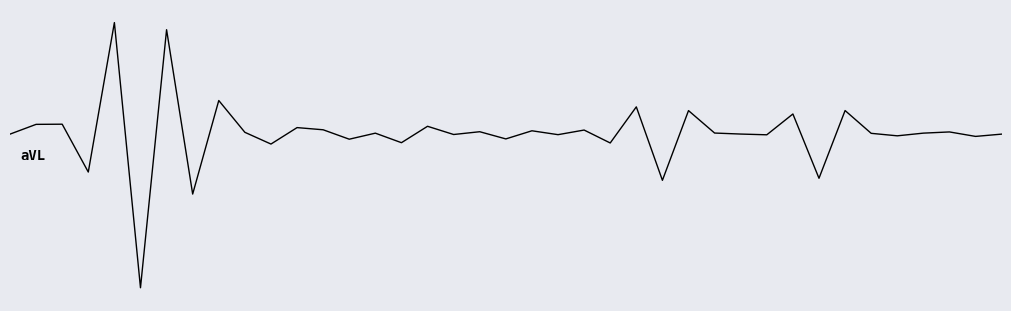

How many points are higher than both their immediate neighbors (excluding endpoints)?

15